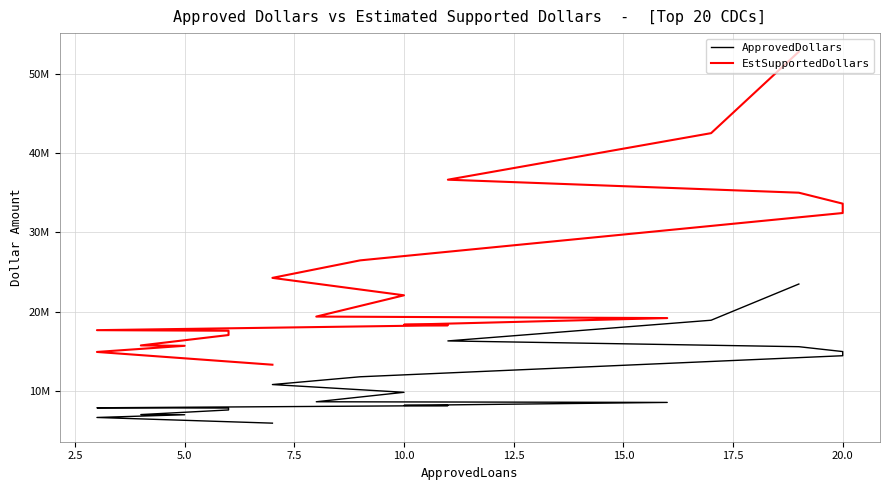

Reading left to right, extract all data points from this chart.

ApprovedDollars: 23486000	18911000	16297000	15567000	14952000	14426000	11767000	10784000	9805000	8610000	8526000	8152000	8125000	7847000	7815000	7574000	6990000	6969000	6624000	5907000
EstSupportedDollars: 52843500	42549750	36668250	35025750	33642000	32458500	26475750	24264000	22061250	19372500	19183500	18342000	18281250	17655750	17583750	17041500	15727500	15680250	14904000	13290750